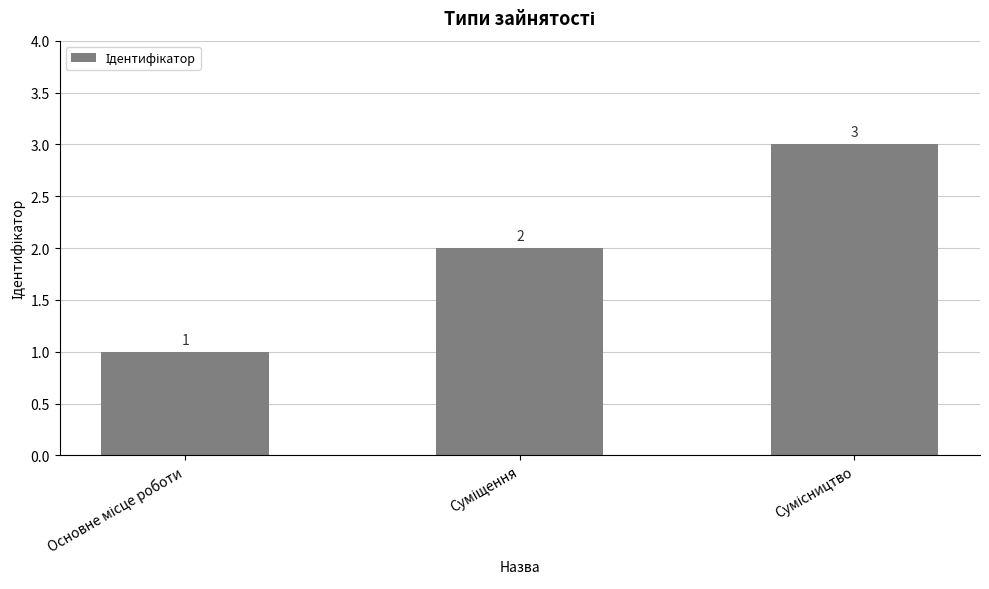

What is the value of the 1st bar from the left?

1